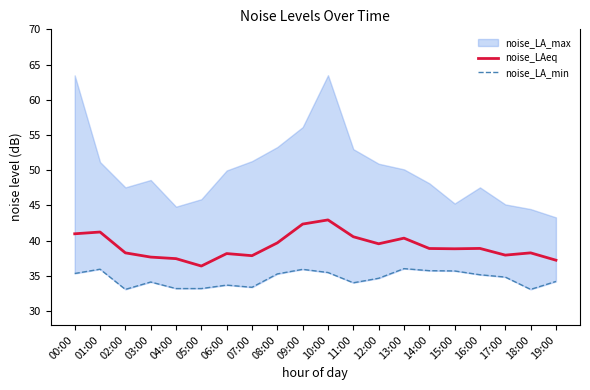

What is the minimum value for noise_LAeq?

36.4